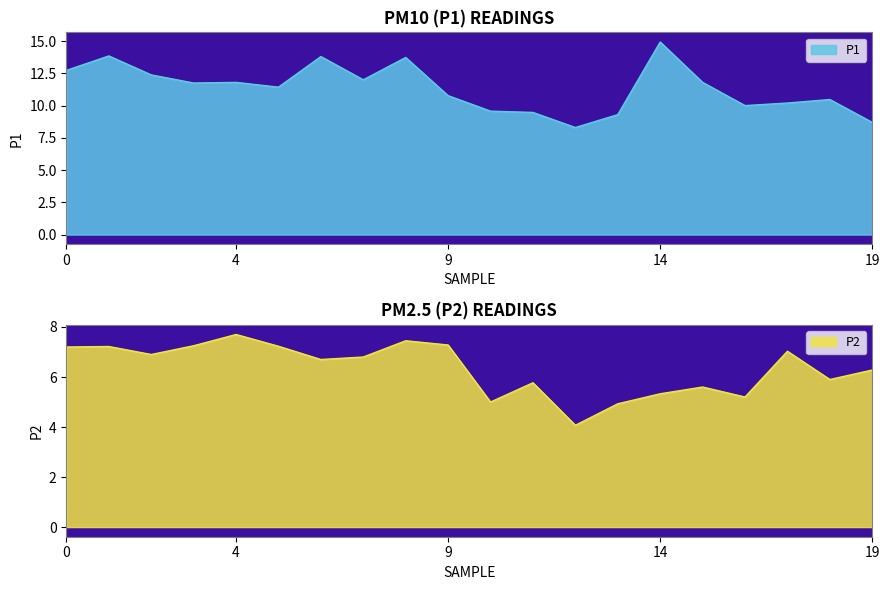

What is the lowest value of the P1 series?

8.3